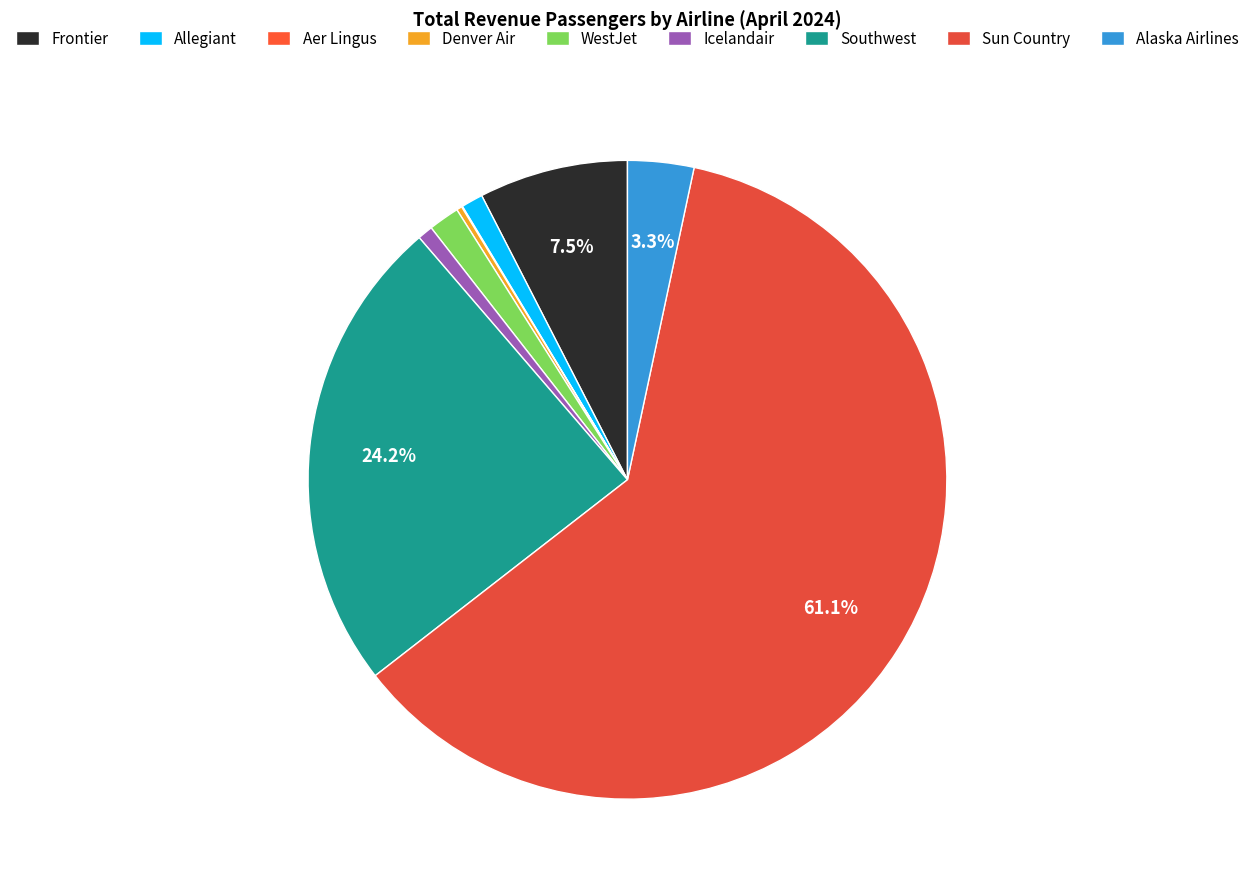

What is the largest slice in the pie chart?

Sun Country